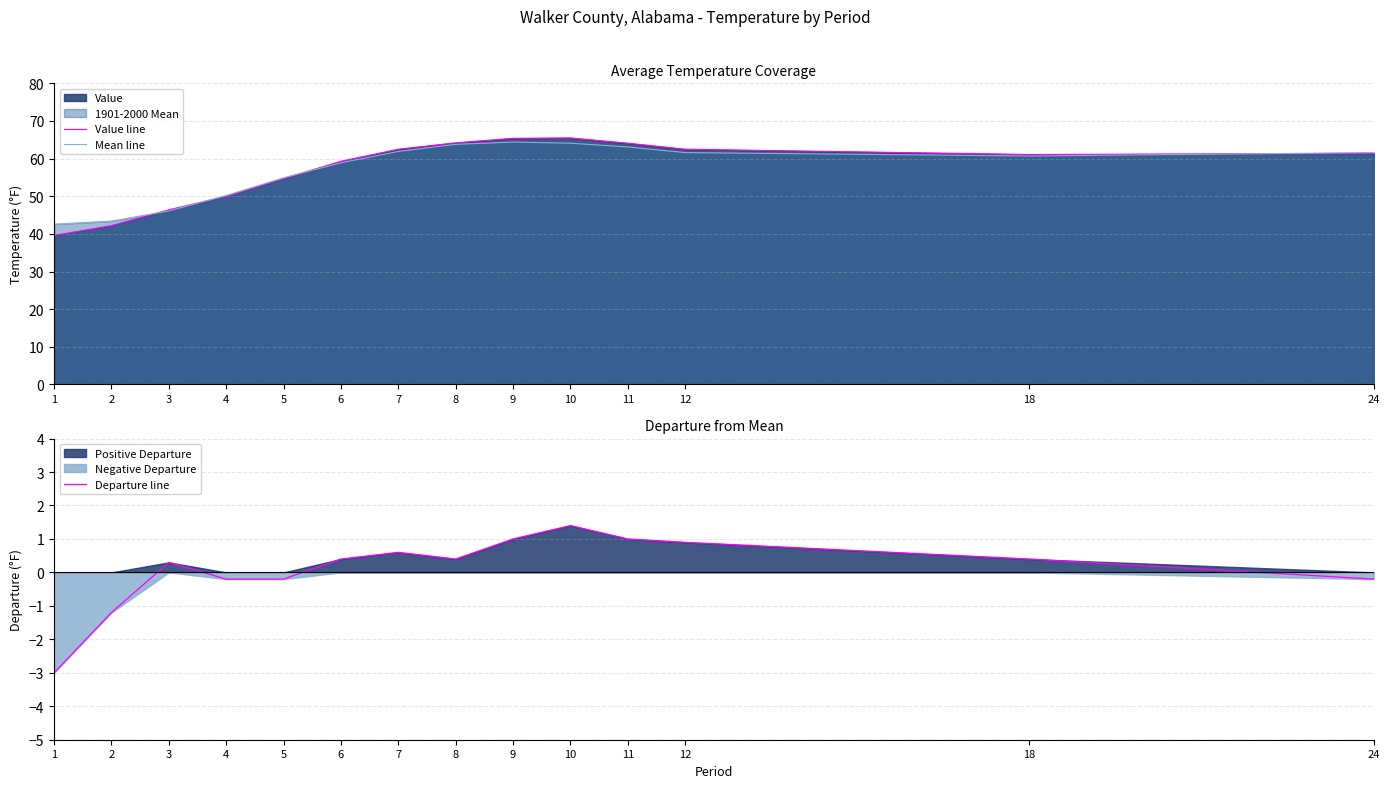

Is the value of Mean line at 4 greater than the value of Departure line at 10?

Yes